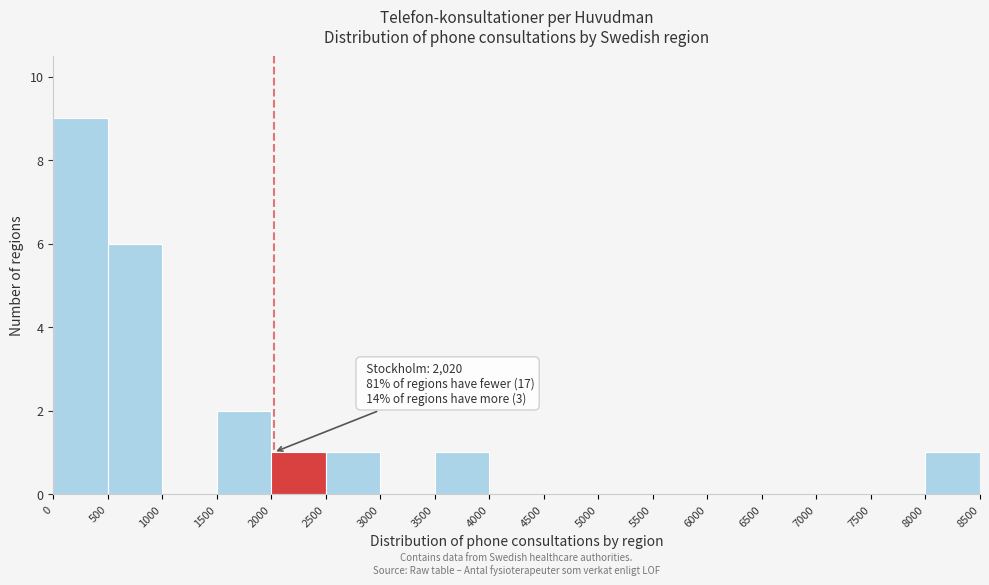

Which range on the x-axis has the tallest bar?

0 to 500